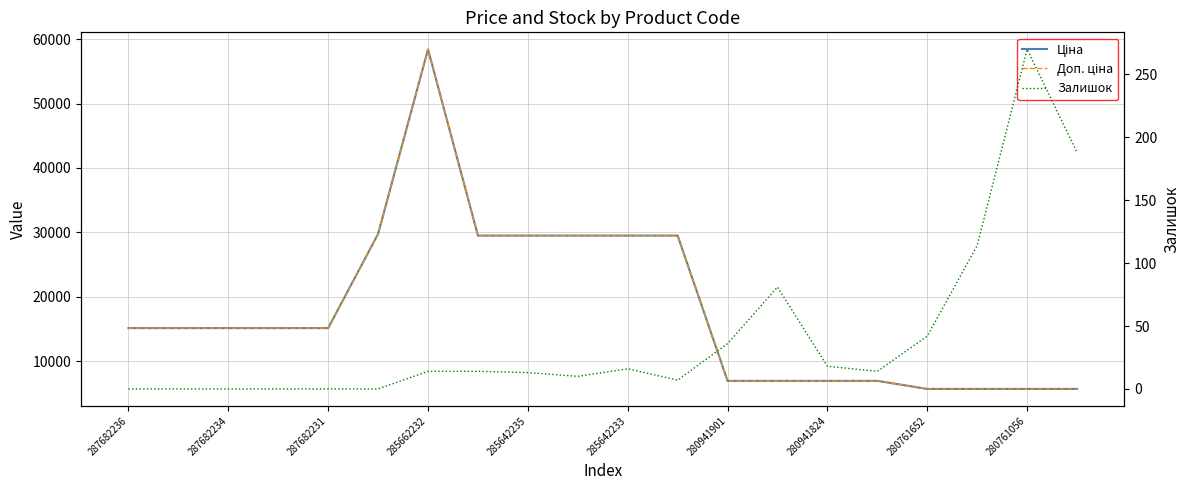

What is the total value across all series at 17?

11461.6